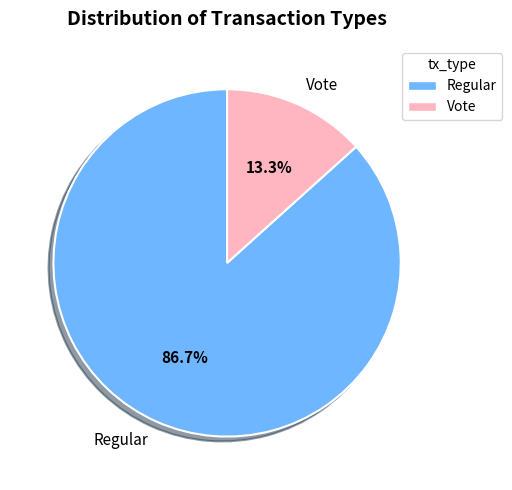

The Regular slice represents 99% of the pie. True or false?

False